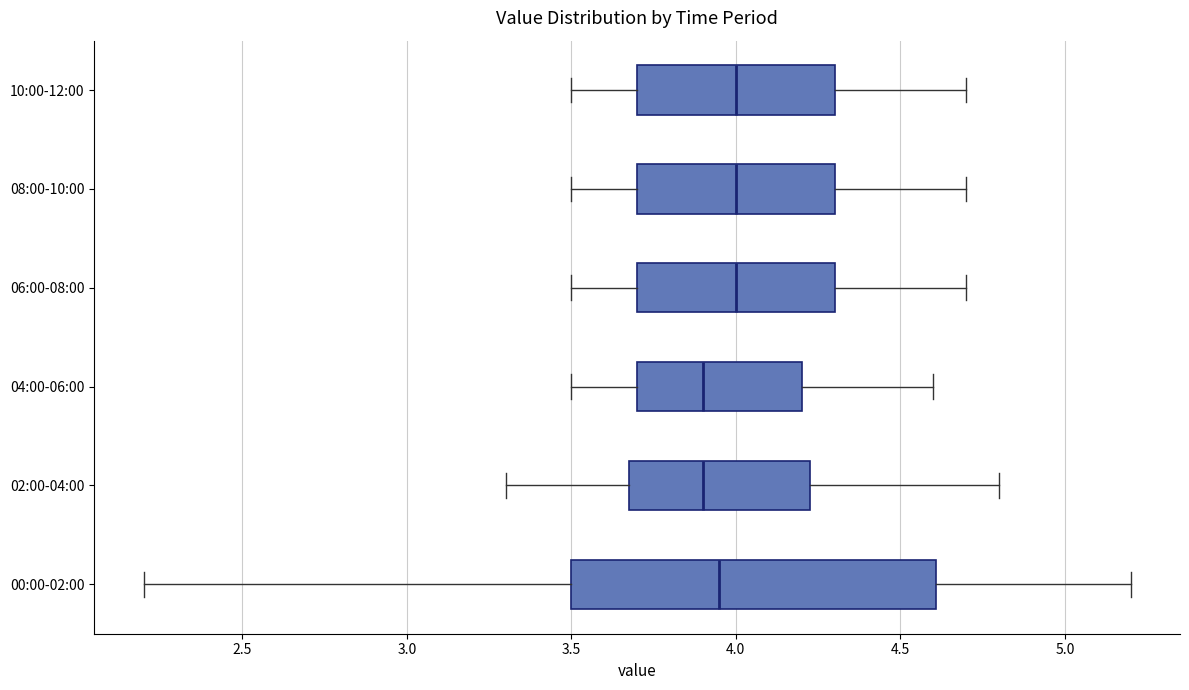

Reading bottom to top, read every box against the x-axis: the position of its median line, the range the box covers, and the ends of its whiskers. The values are not printed on the chart, so give them approximately, as read against the axis.

00:00-02:00: median 3.95, box 3.50 to 4.60, whiskers 2.20 to 5.20
02:00-04:00: median 3.90, box 3.70 to 4.25, whiskers 3.30 to 4.80
04:00-06:00: median 3.90, box 3.70 to 4.20, whiskers 3.50 to 4.60
06:00-08:00: median 4.00, box 3.70 to 4.30, whiskers 3.50 to 4.70
08:00-10:00: median 4.00, box 3.70 to 4.30, whiskers 3.50 to 4.70
10:00-12:00: median 4.00, box 3.70 to 4.30, whiskers 3.50 to 4.70